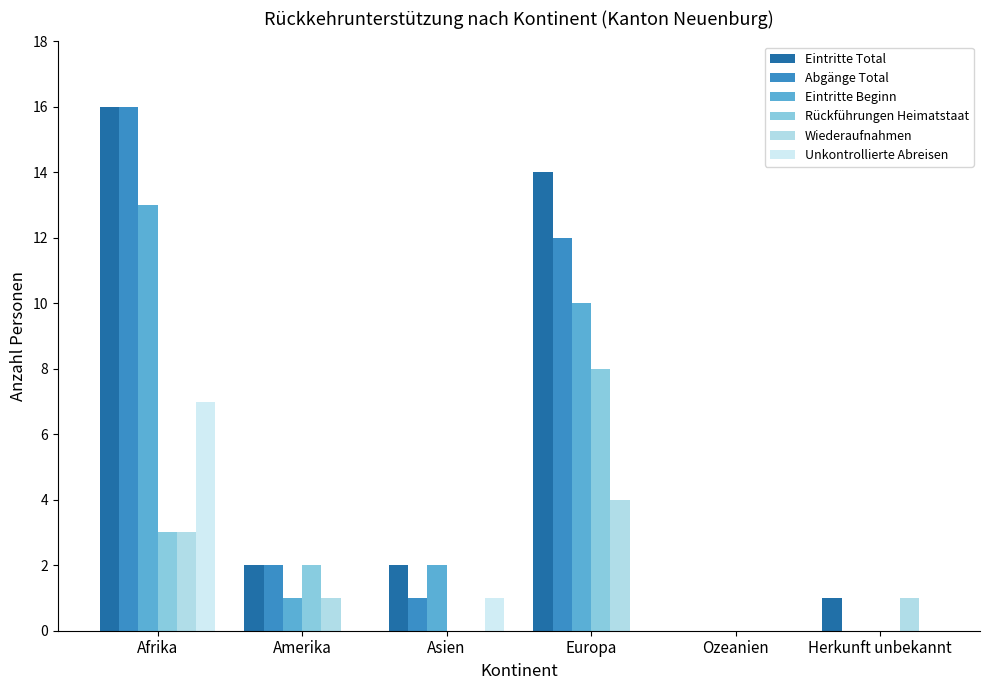

Are the bars horizontal?

No